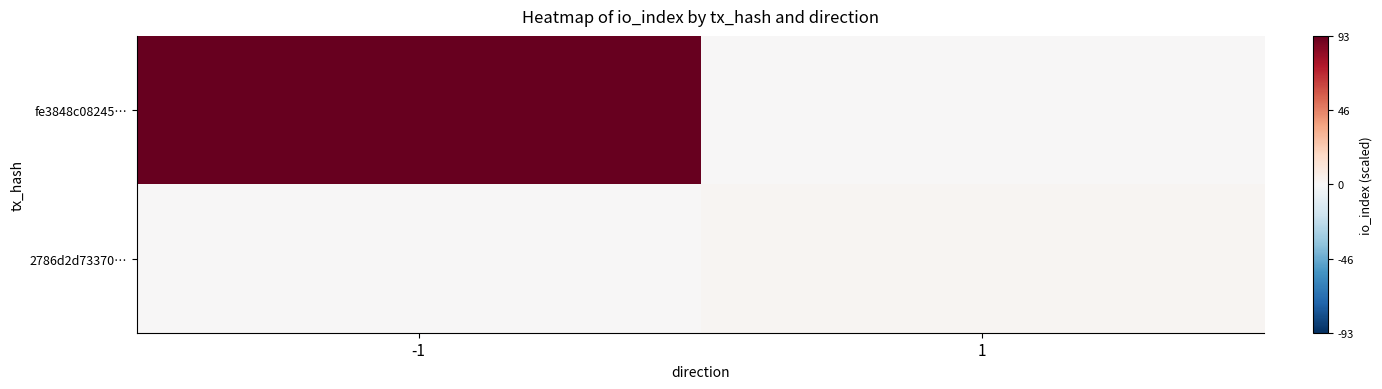

Which series has the largest total across all categories?

fe3848c08245…